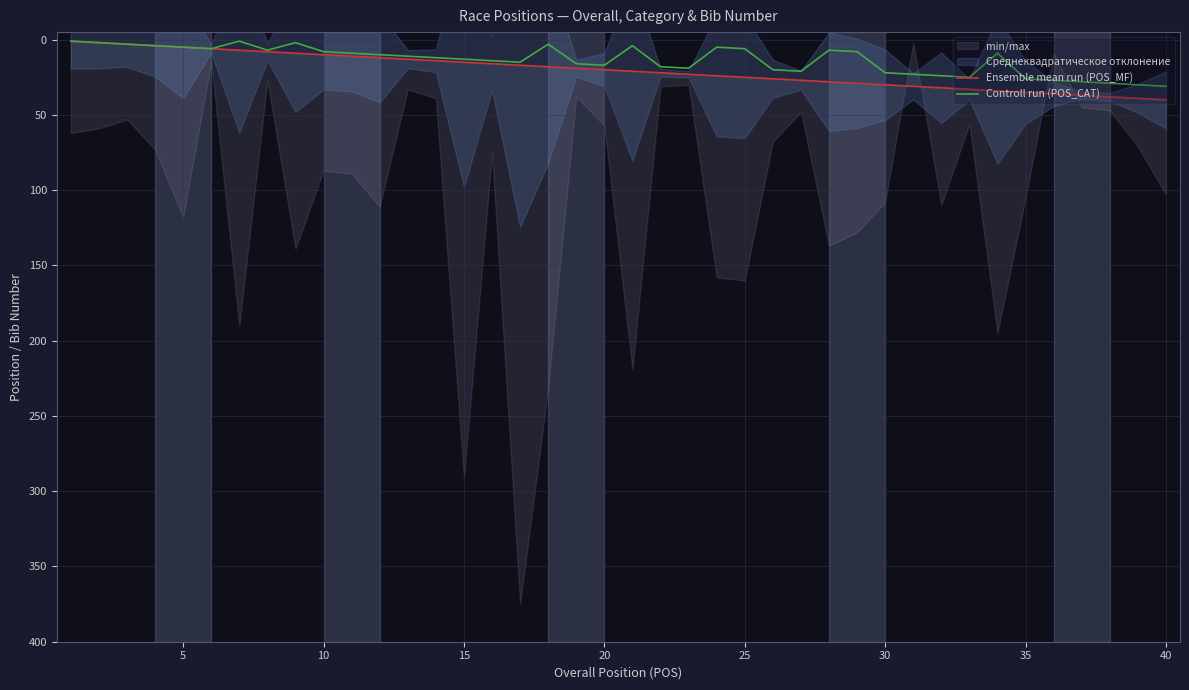

What is the difference between the second highest and second lowest values in the Controll run (POS_CAT) series?

29